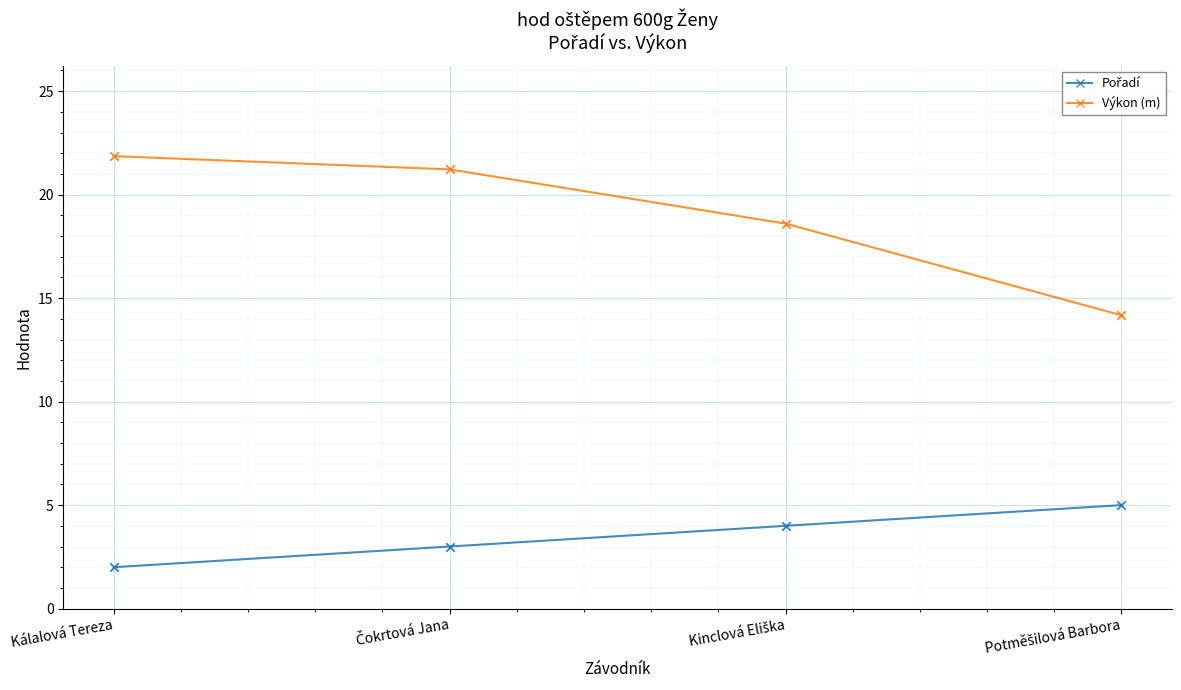

Which series has the largest total across all categories?

Výkon (m)